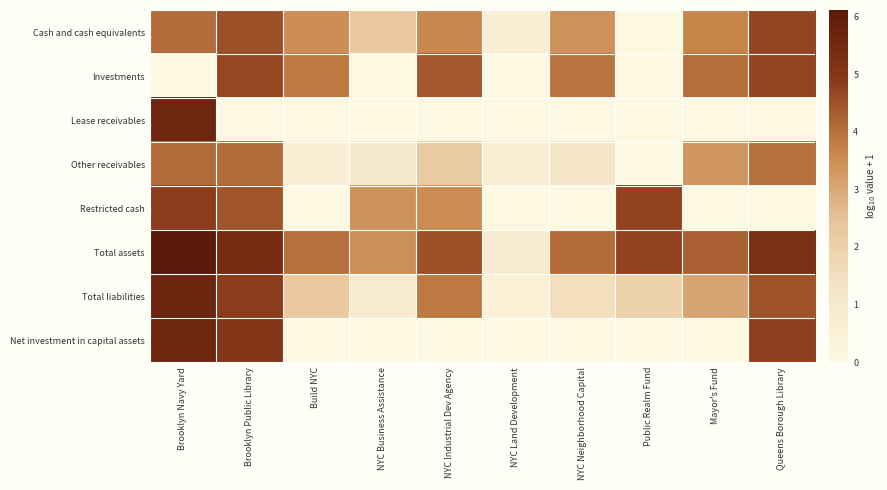

At which category is the sum across all series the highest?

Brooklyn Navy Yard